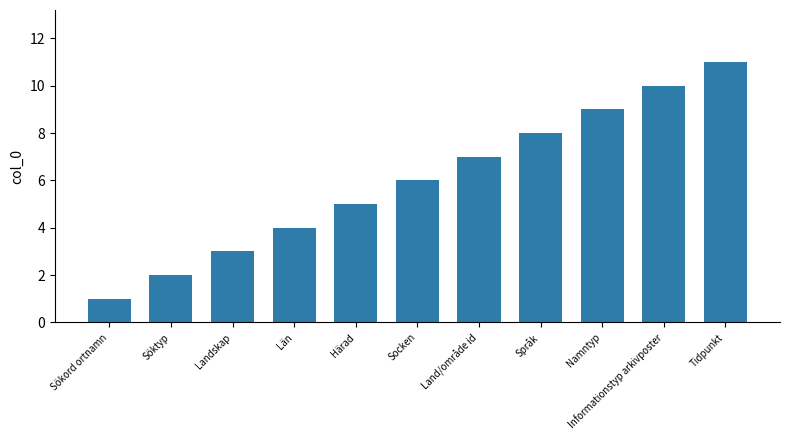

Reading right to left, transcribe all the data shown in this chart.

Tidpunkt=11	Informationstyp arkivposter=10	Namntyp=9	Språk=8	Land/område id=7	Socken=6	Härad=5	Län=4	Landskap=3	Söktyp=2	Sökord ortnamn=1